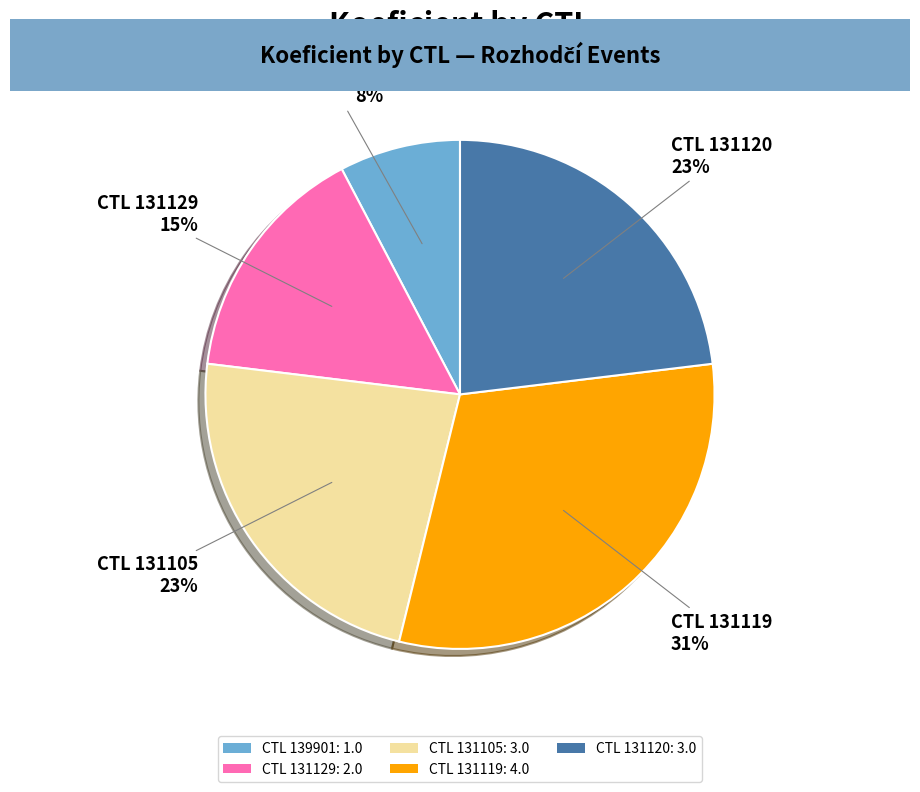

To the nearest percent, what is the average slice percentage?

20%